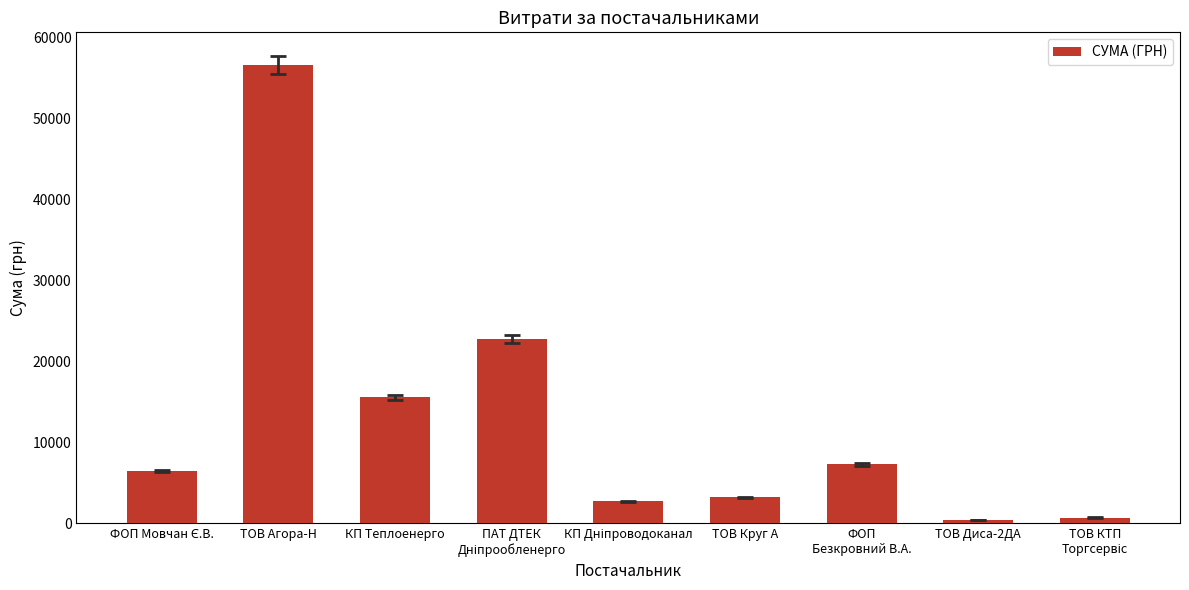

Approximately how many times larger is the value at КП Теплоенерго compared to ТОВ Агора-Н?

0.3